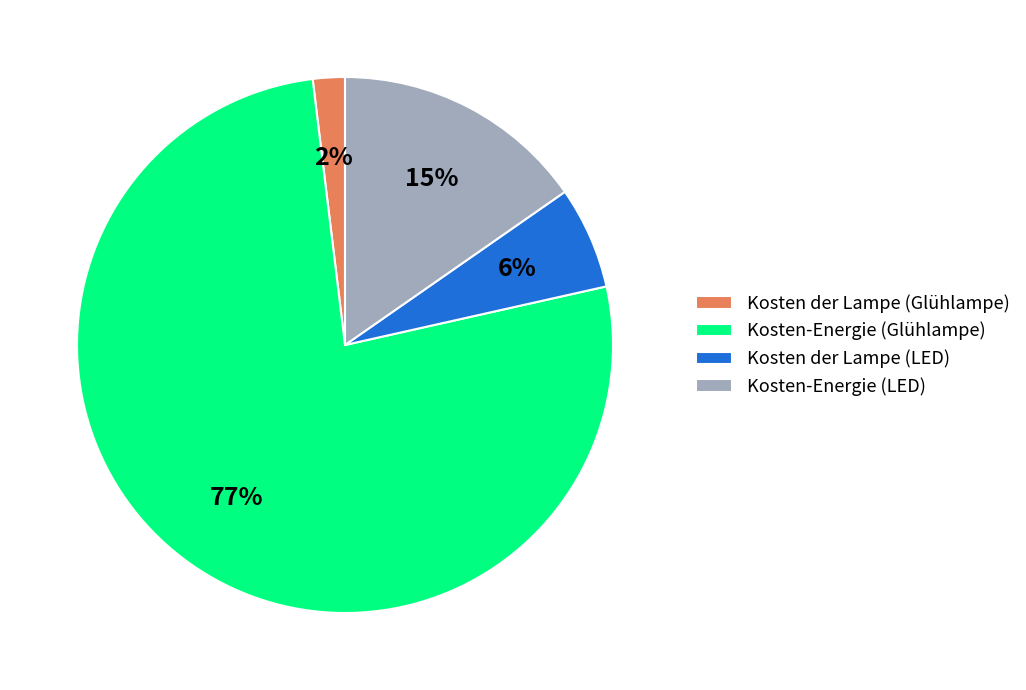

How many segments does this pie chart have?

4